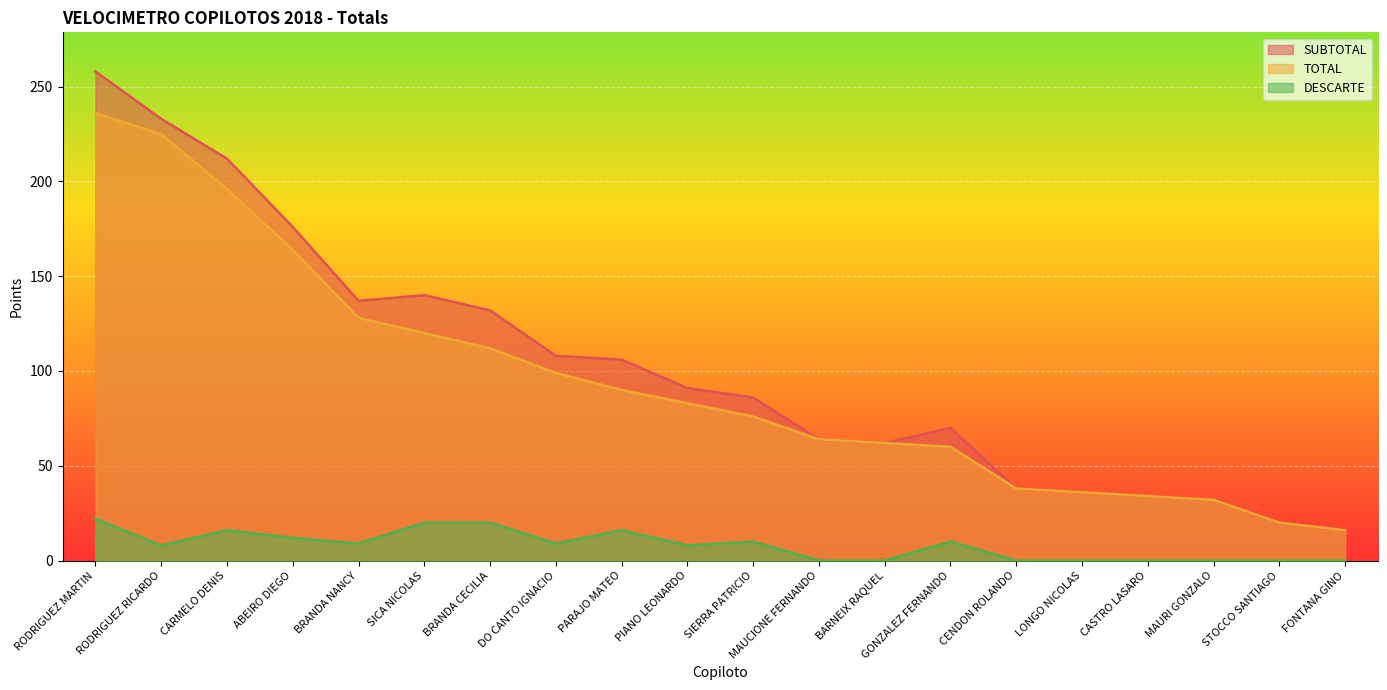

True or false: TOTAL and DESCARTE cross at least once.

False